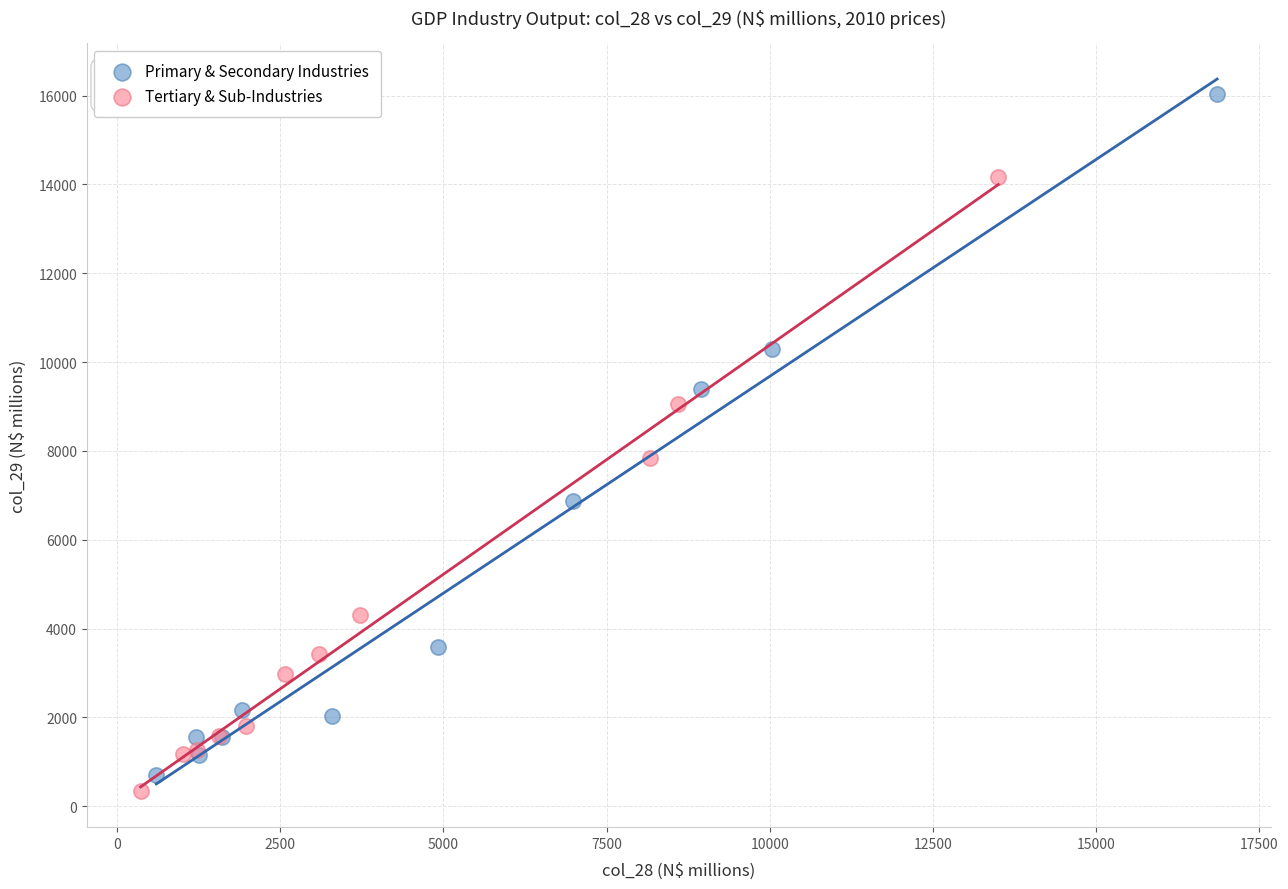

Which series has the largest Y range (max minus min)?

Primary & Secondary Industries